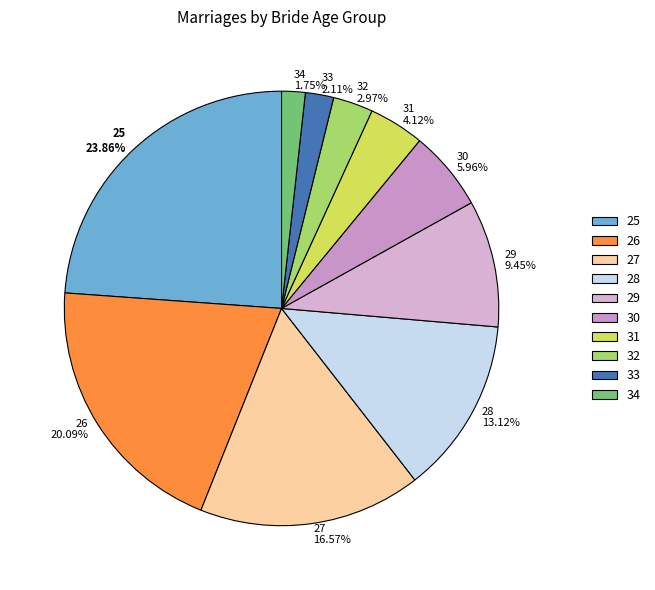

Is 32 the majority of the pie?

No